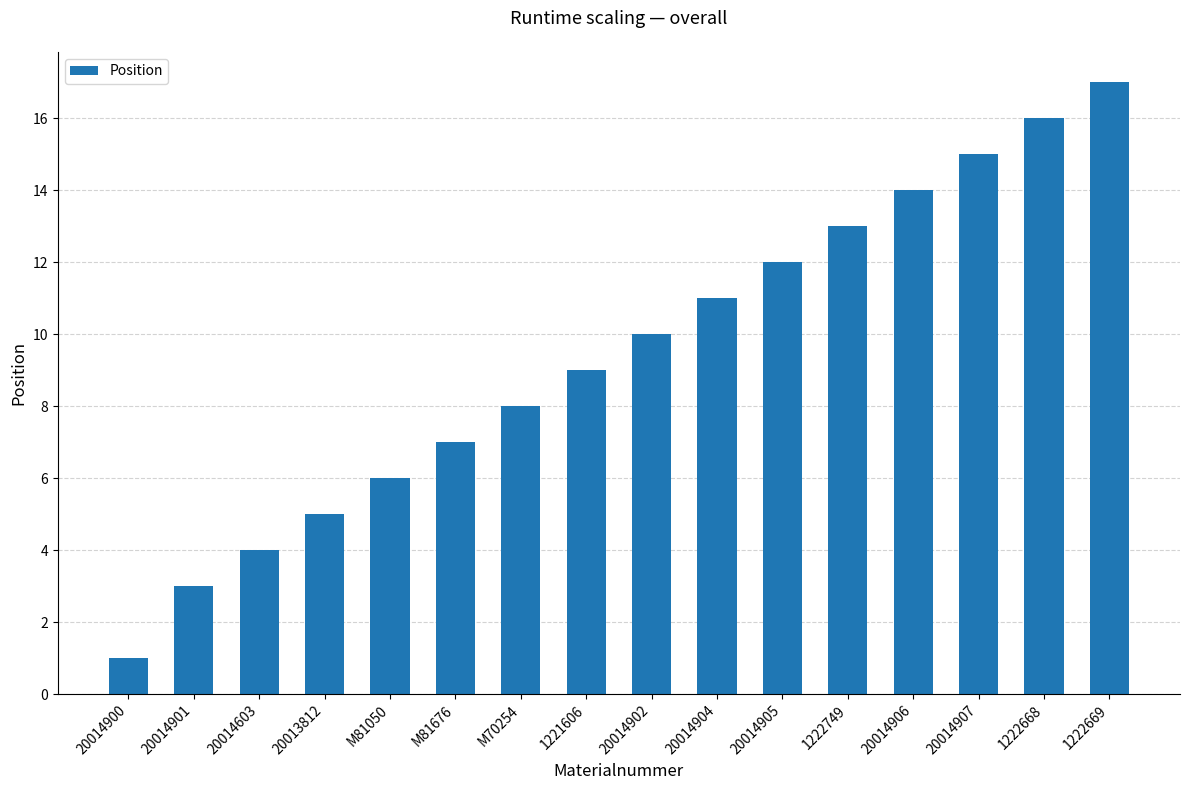

Which category has the highest value across all series?

1222669